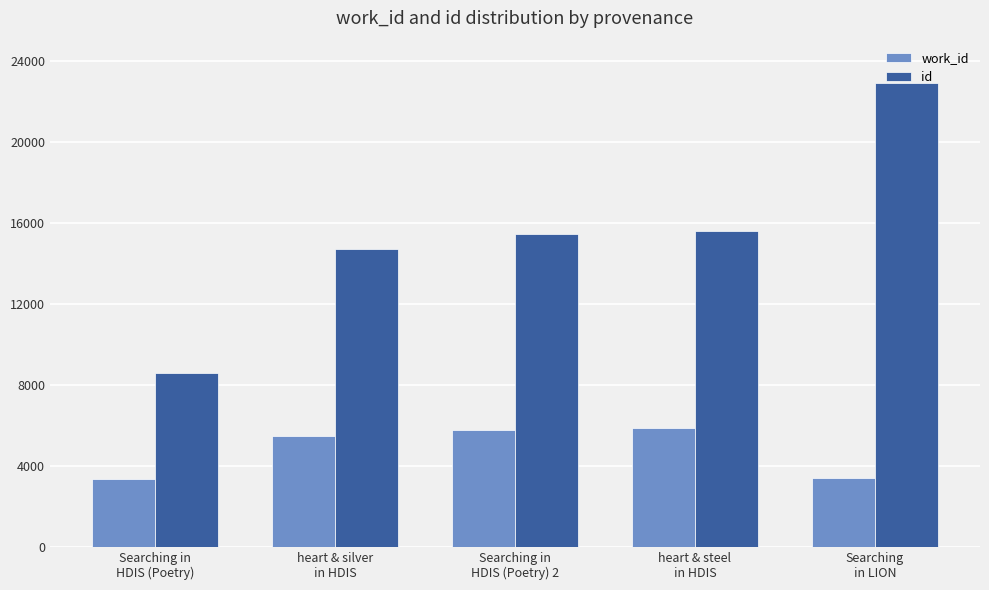

What is the difference between the maximum and minimum values in the id series?

14282